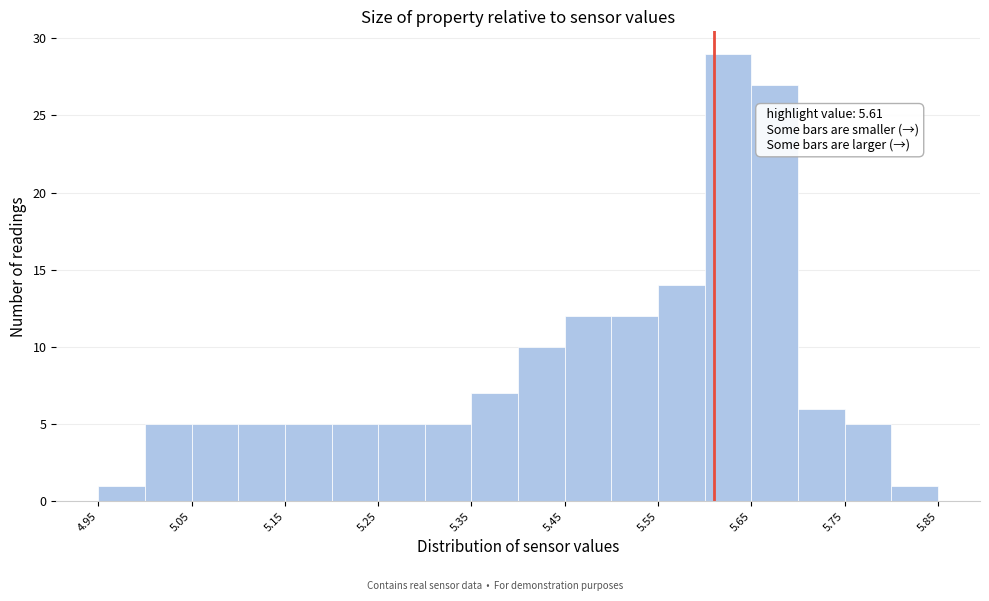

Over which range of the x-axis is the bar tallest?

5.60 to 5.65